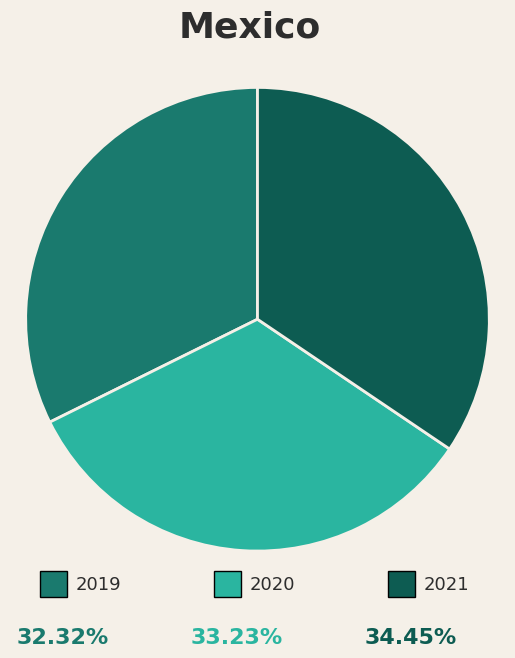

Is there any slice that represents more than half of the pie?

No